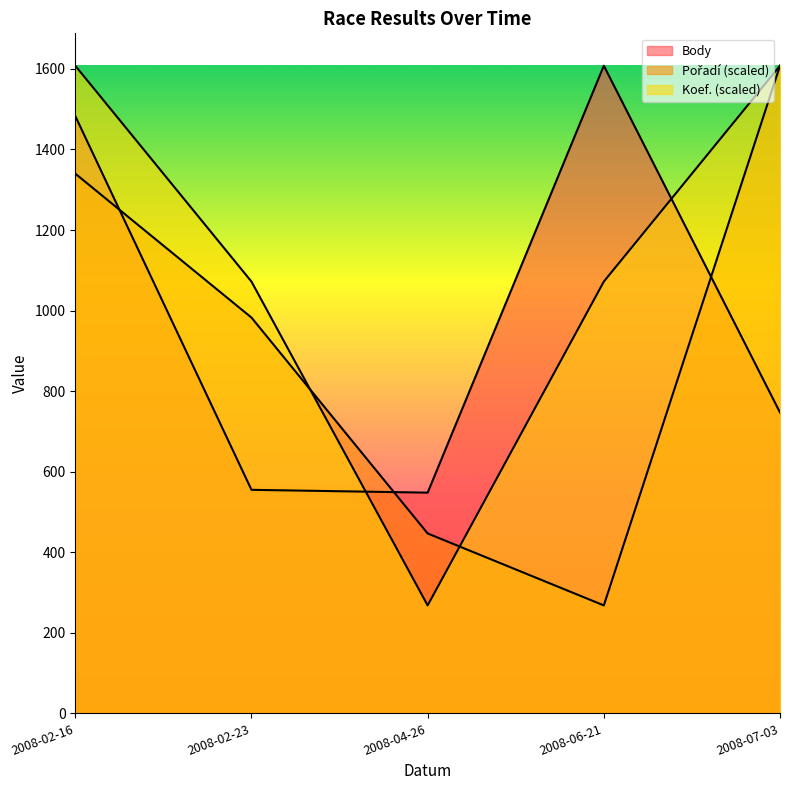

List the series in order of their overall mean, highest first.

Koef., Body, Pořadí